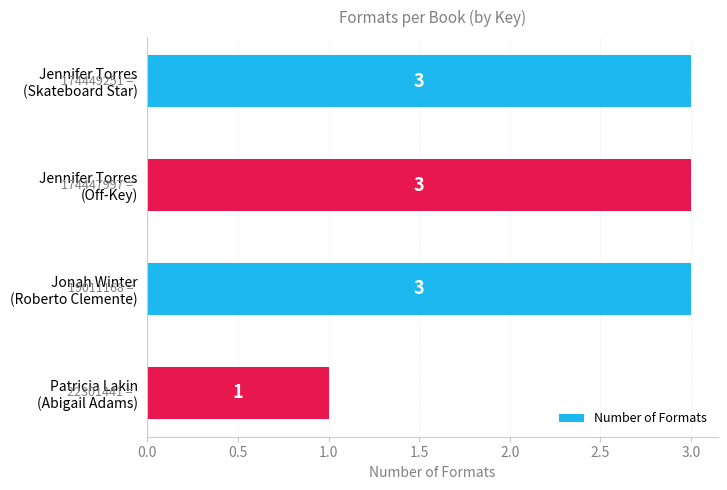

What is the greatest value displayed?

3